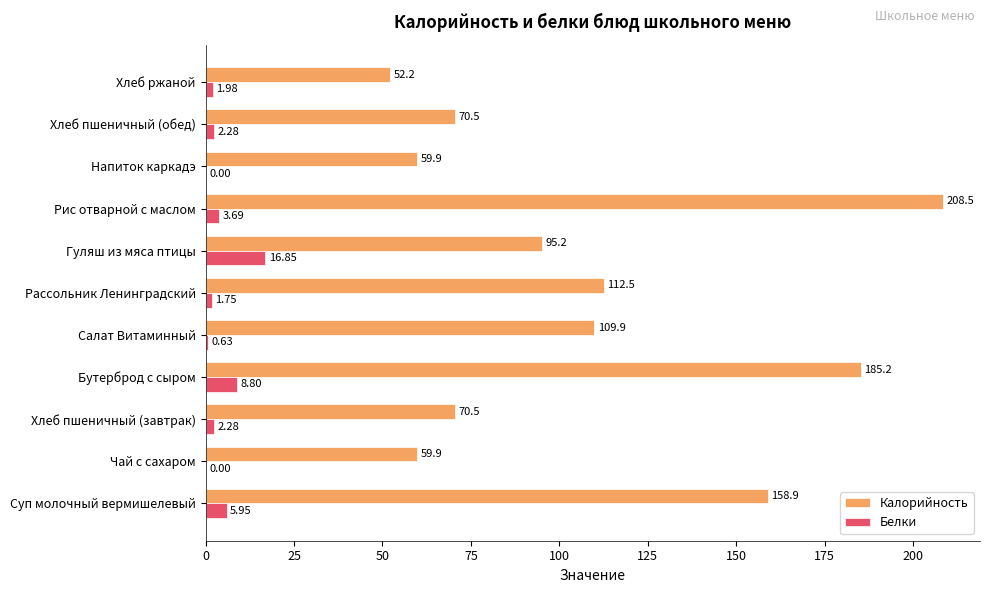

At which category is the sum across all series the highest?

Рис отварной с маслом